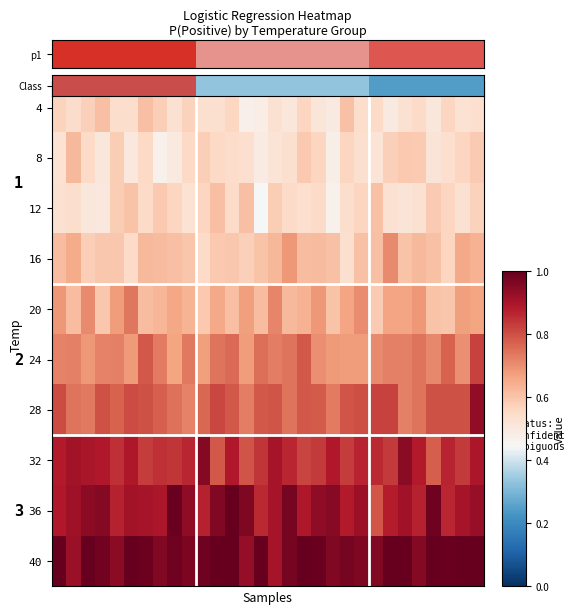

At which category is the sum across all series the highest?

5